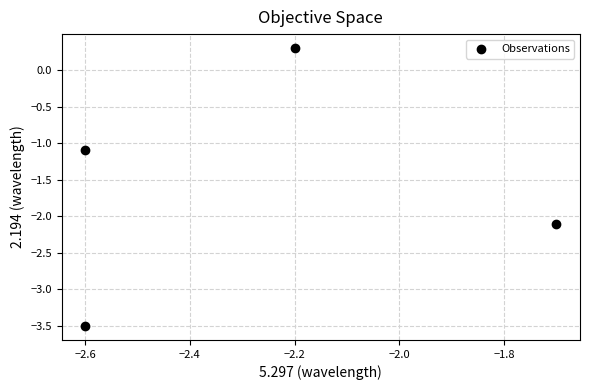

What Y value in the scatter plot is closest to -1?

-1.1